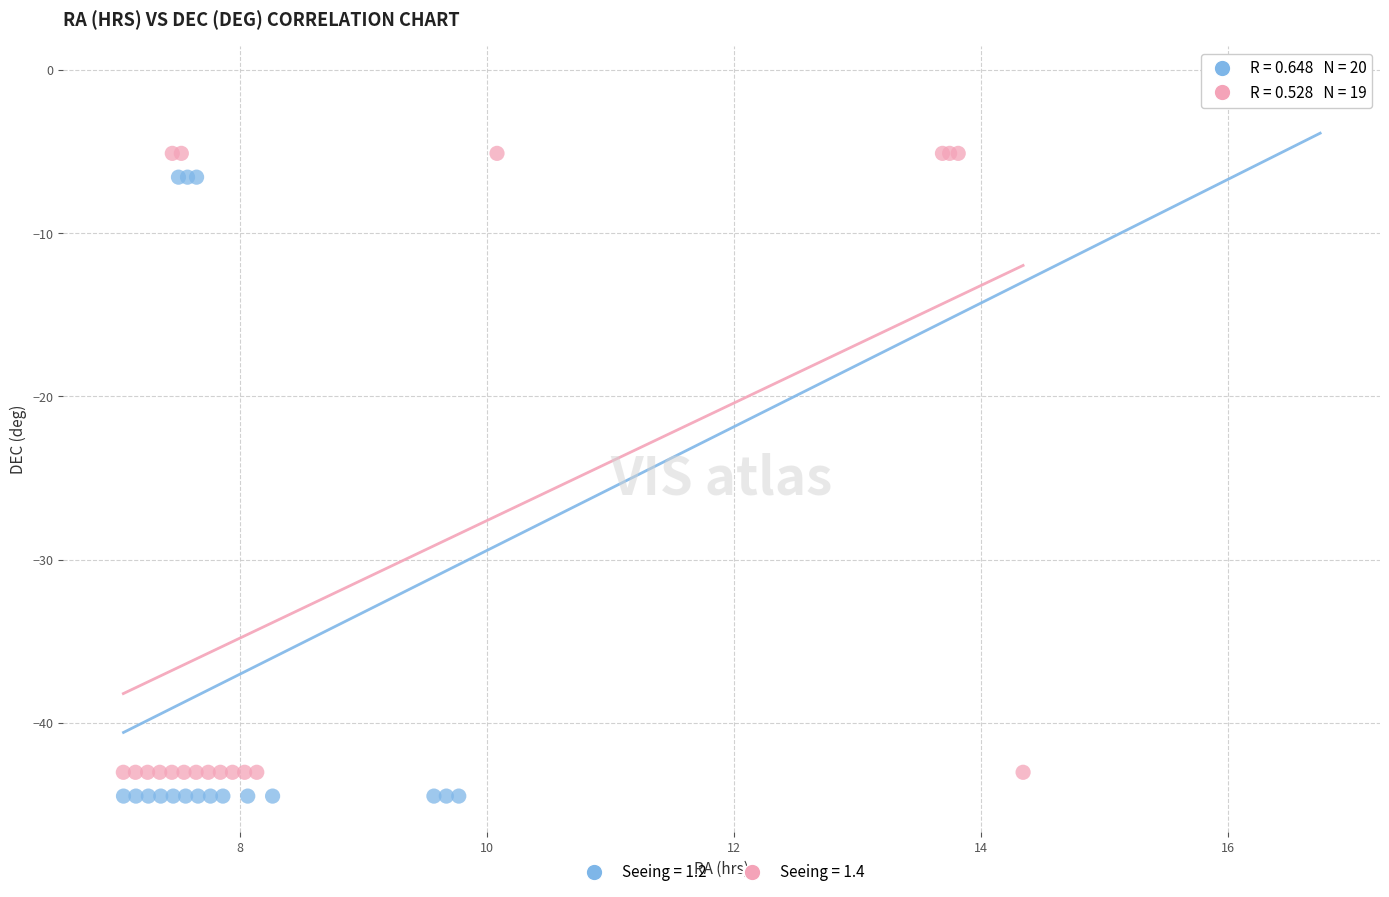

Which series has the largest Y range (max minus min)?

Seeing = 1.2